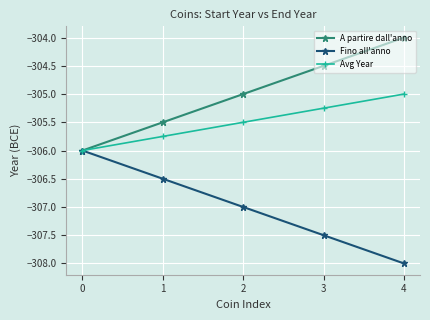

What is the minimum value for Fino all'anno?

-308.0